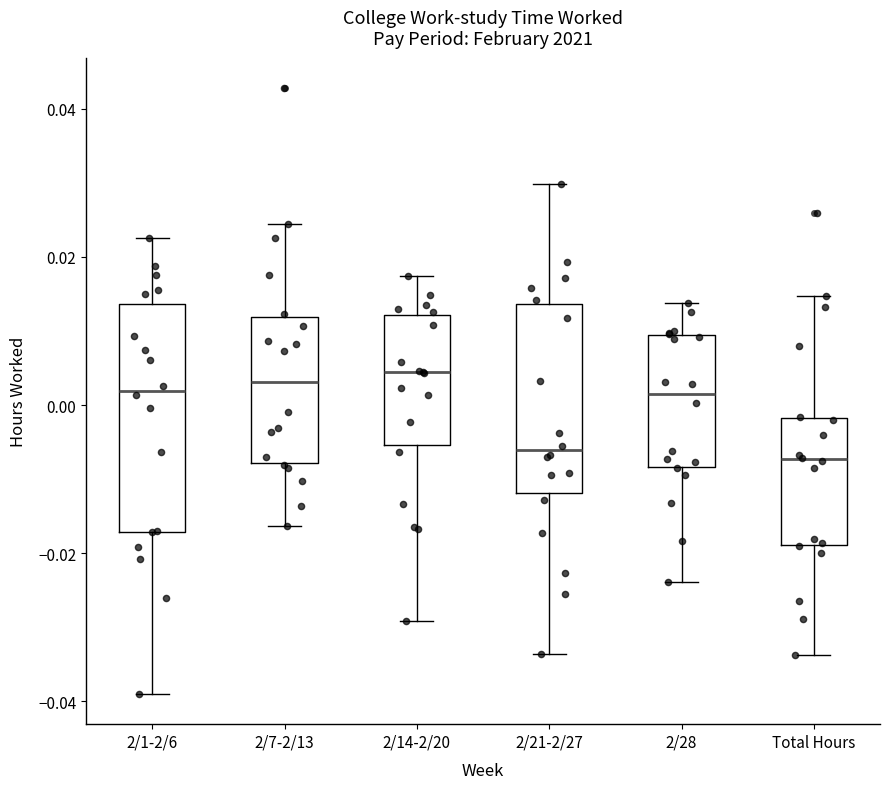

Where does the median line of the box for 2/14-2/20 sit on the y-axis? The values are not printed on the chart, so give them approximately, as read against the axis.

0.004